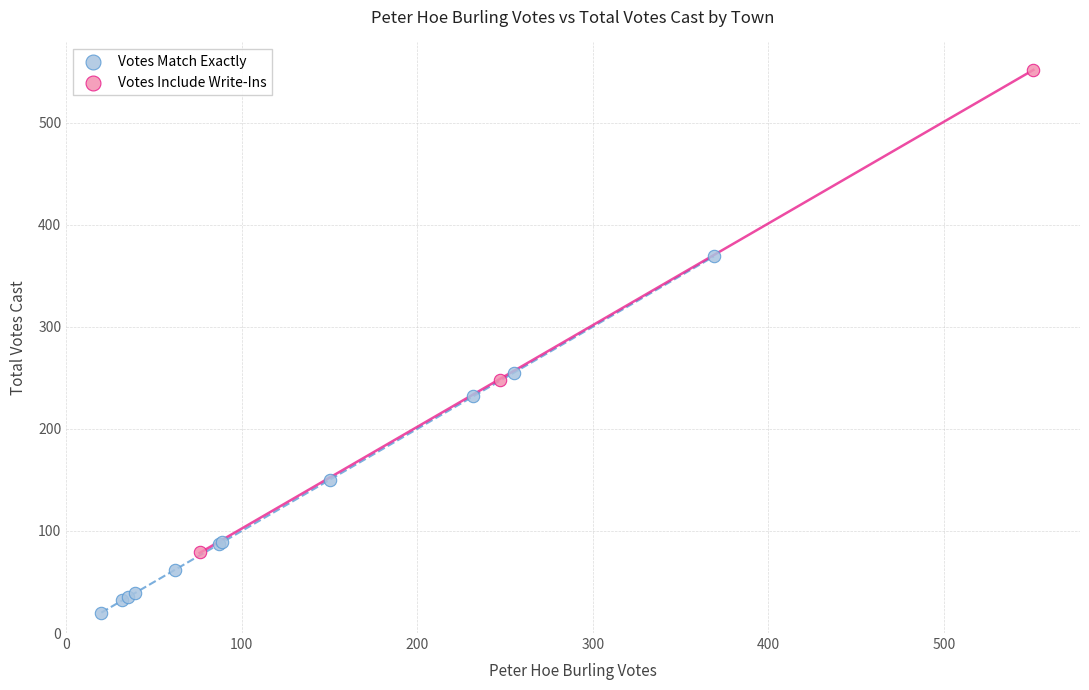

Which series has the largest Y range (max minus min)?

Votes Include Write-Ins